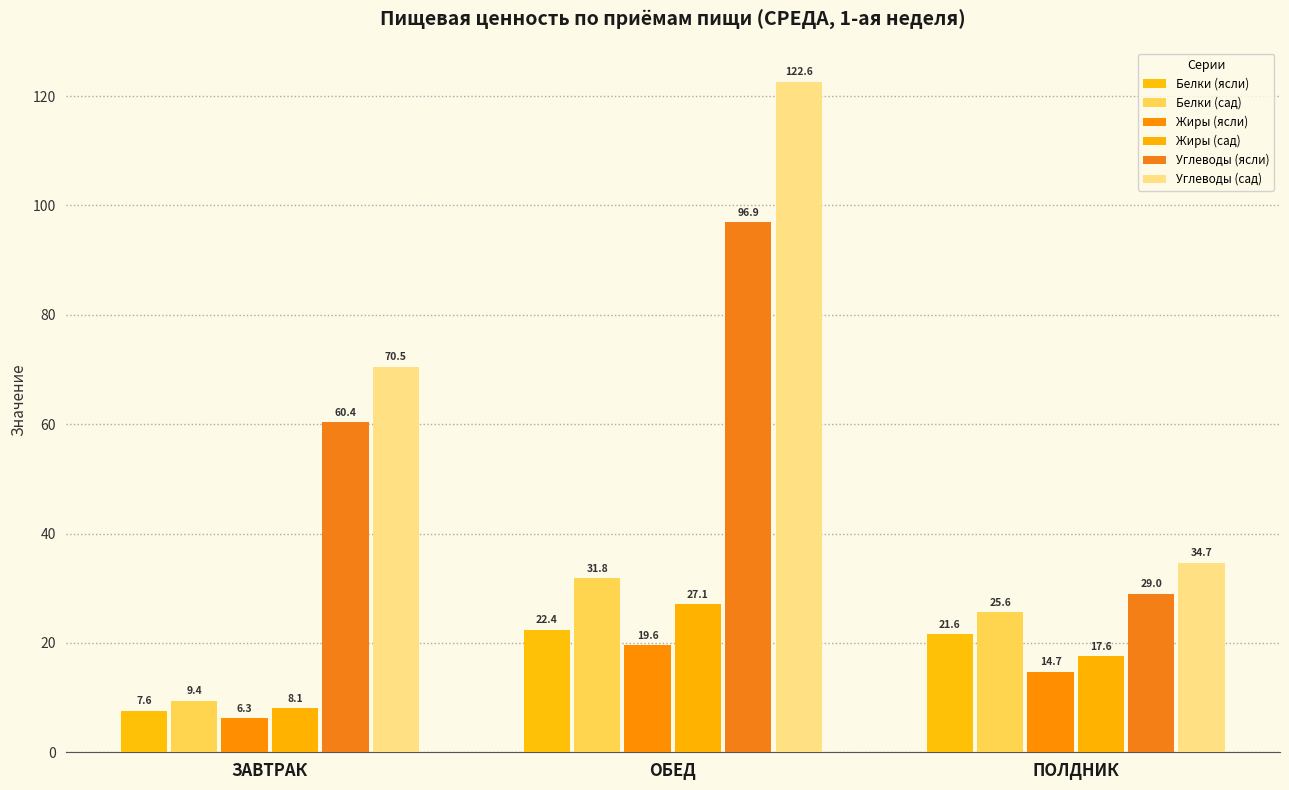

Count the number of data series in this chart.

6